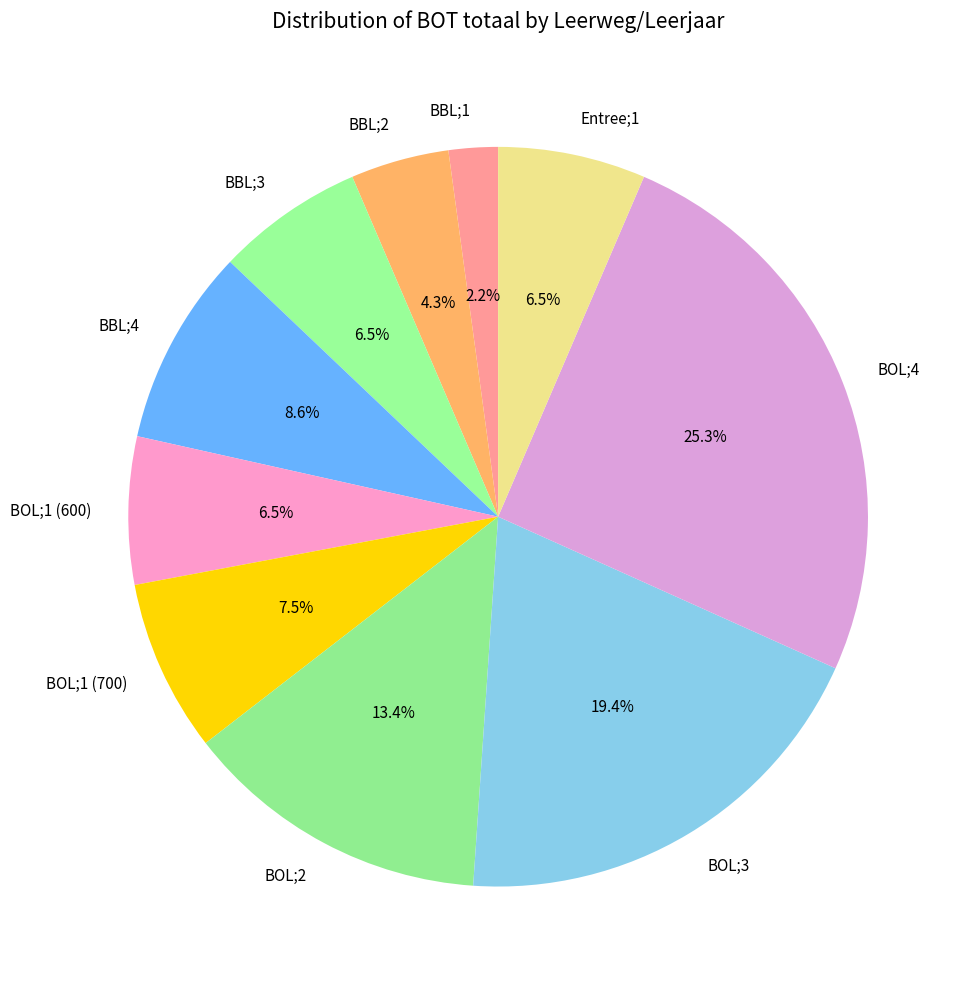

What portion of the pie excludes BBL;2?

95.7%